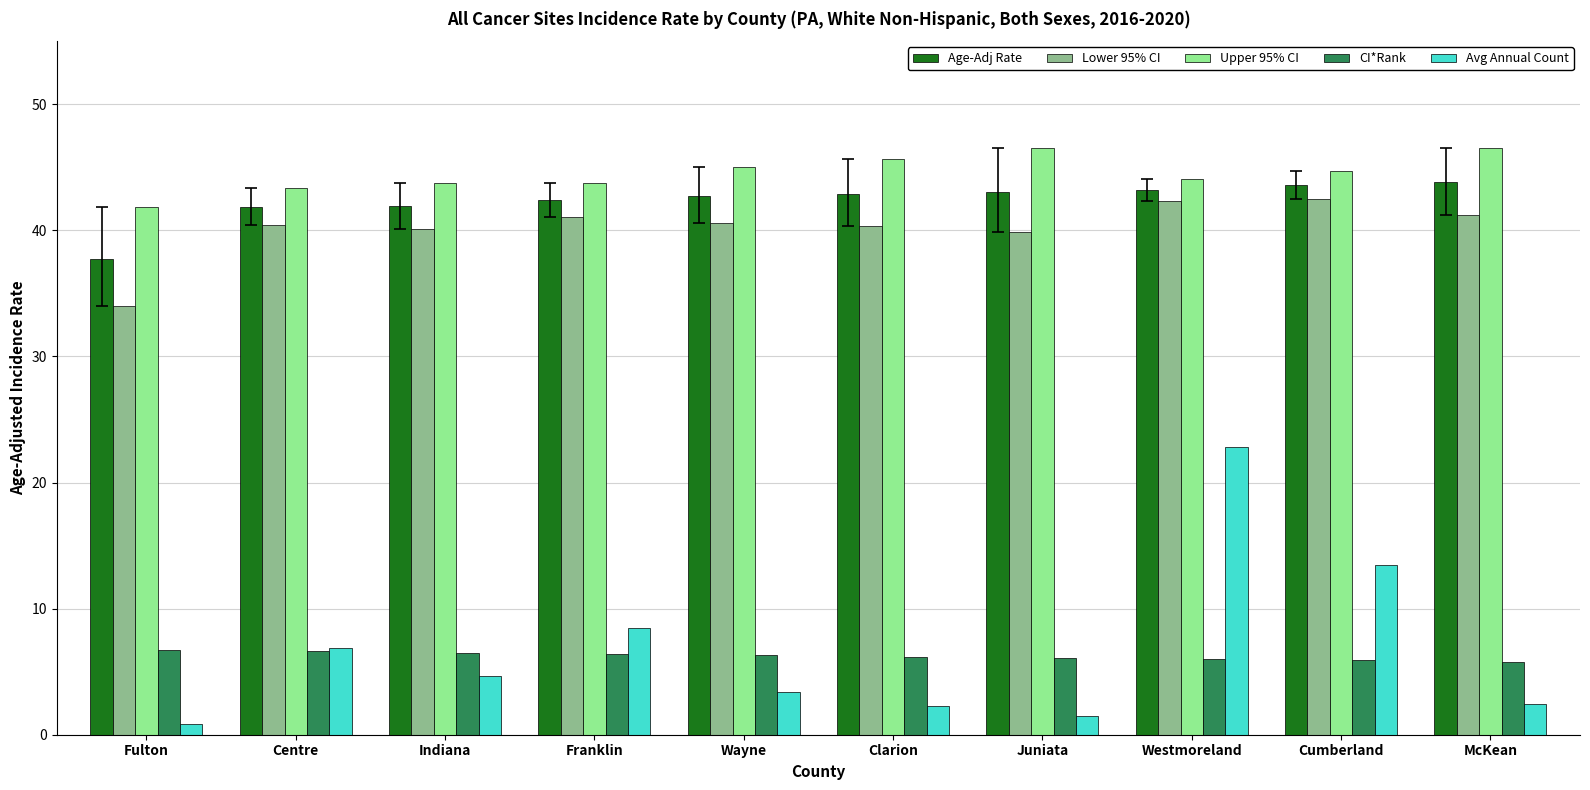

How many categories are shown in the chart?

10